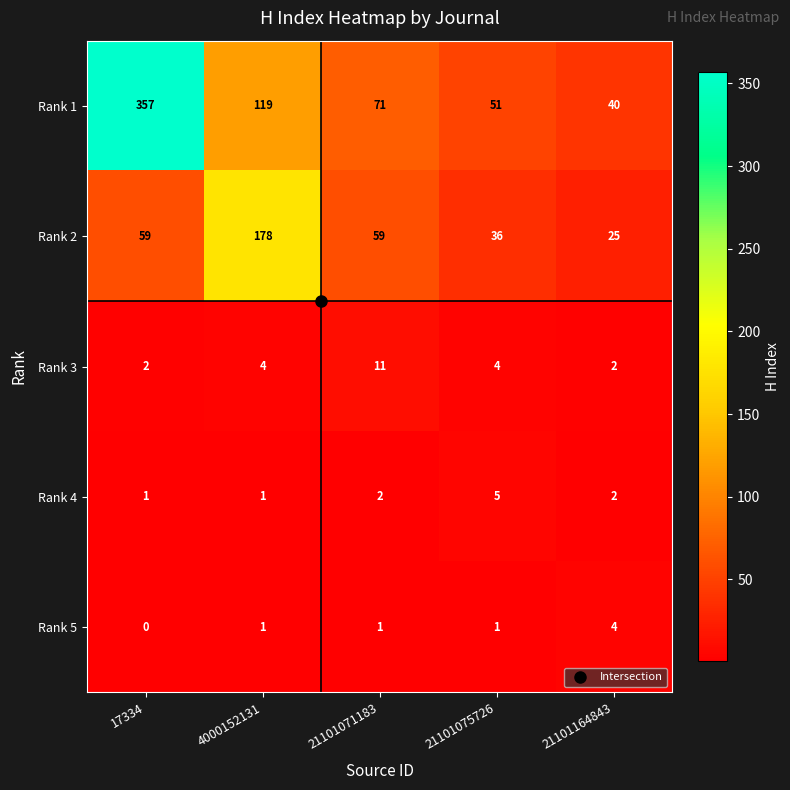

Which series changed the most between 4000152131 and 21101075726?

Rank 2